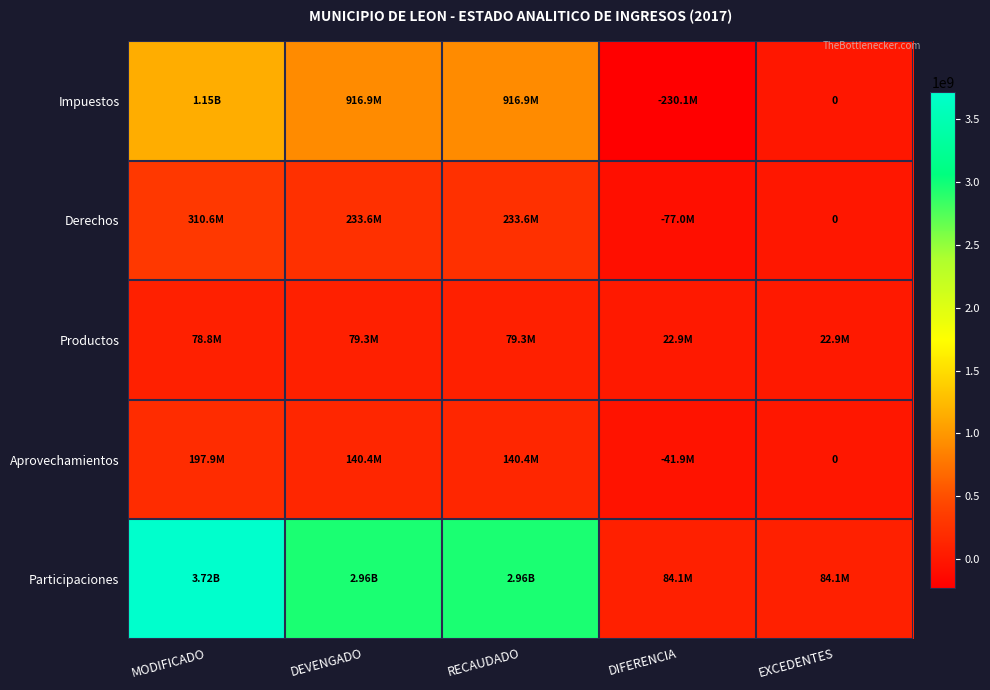

How many data points in Aprovechamientos are above 140447779?

3